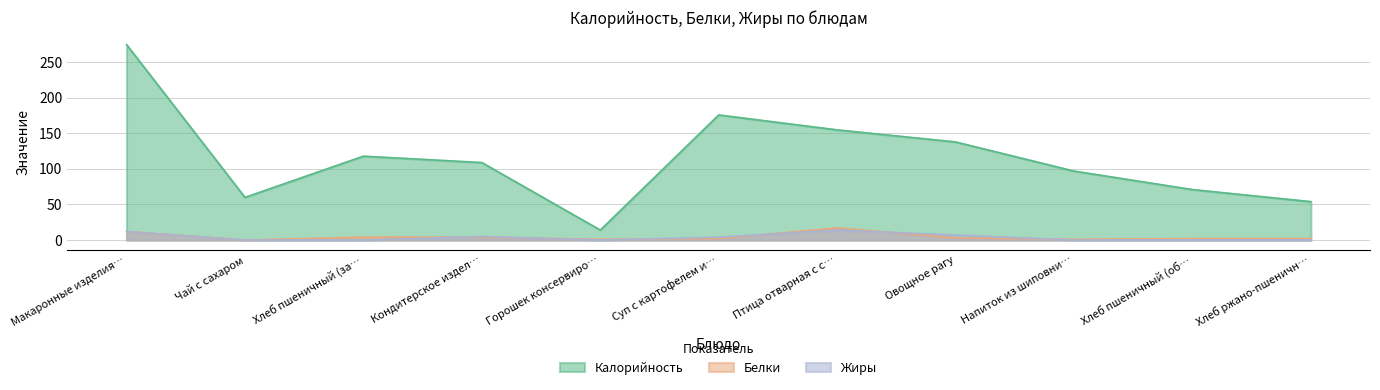

True or false: Белки has more than 1 points higher than both neighbors.

False